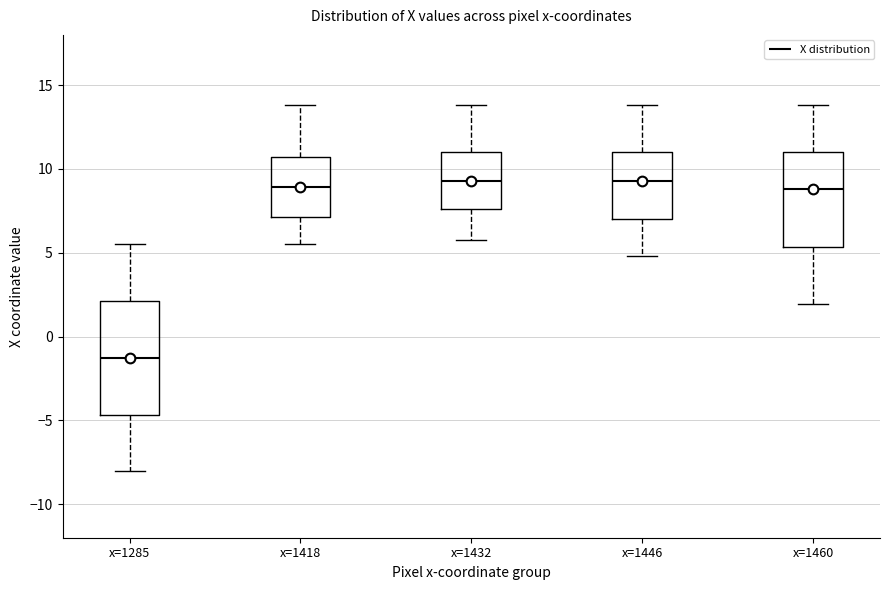

Which box's median line is the lowest?

x=1285